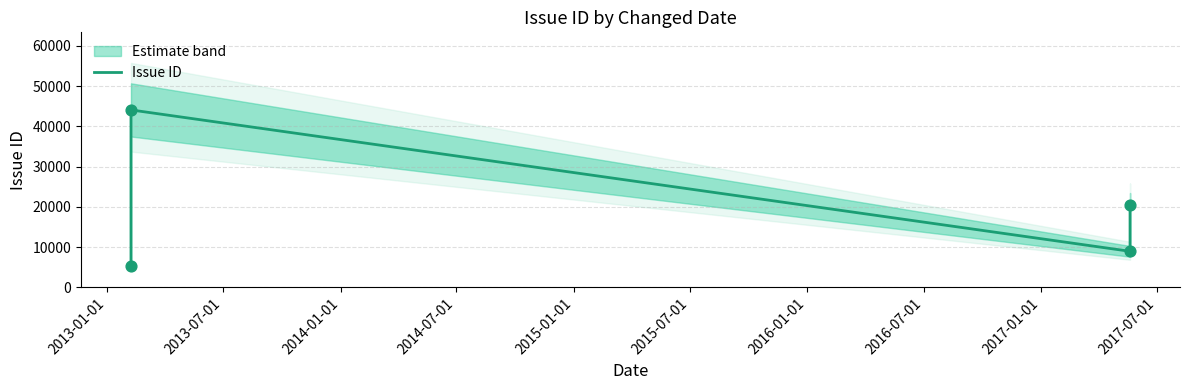

What is the change in value from 2013-01-01 to 2014-01-01?

+3665